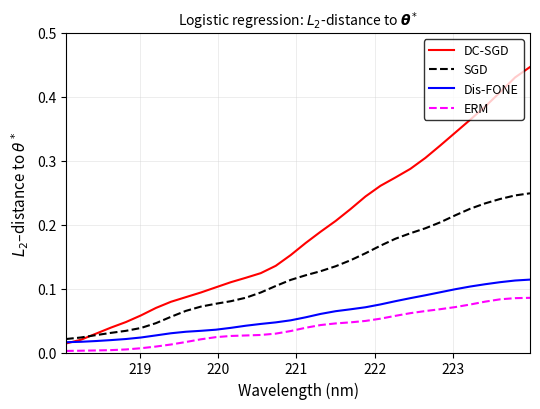

Count the number of categories in the chart.

32